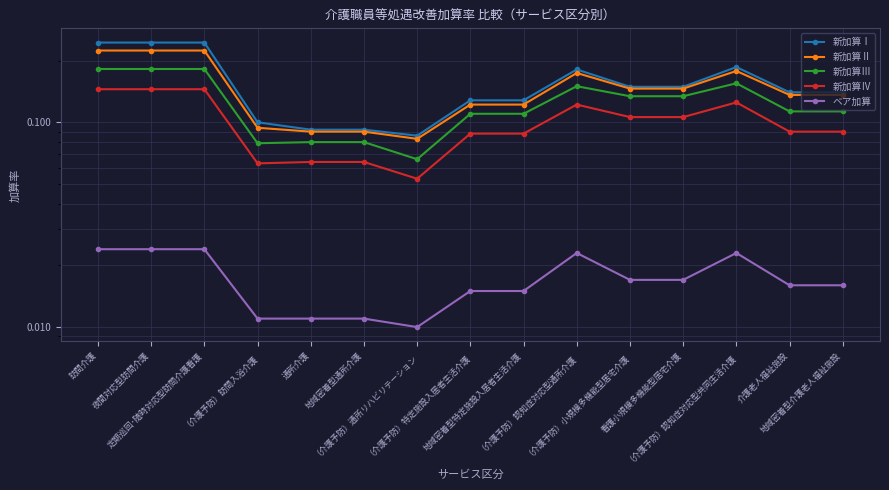

True or false: 新加算Ⅱ and 新加算Ⅲ cross at least once.

False